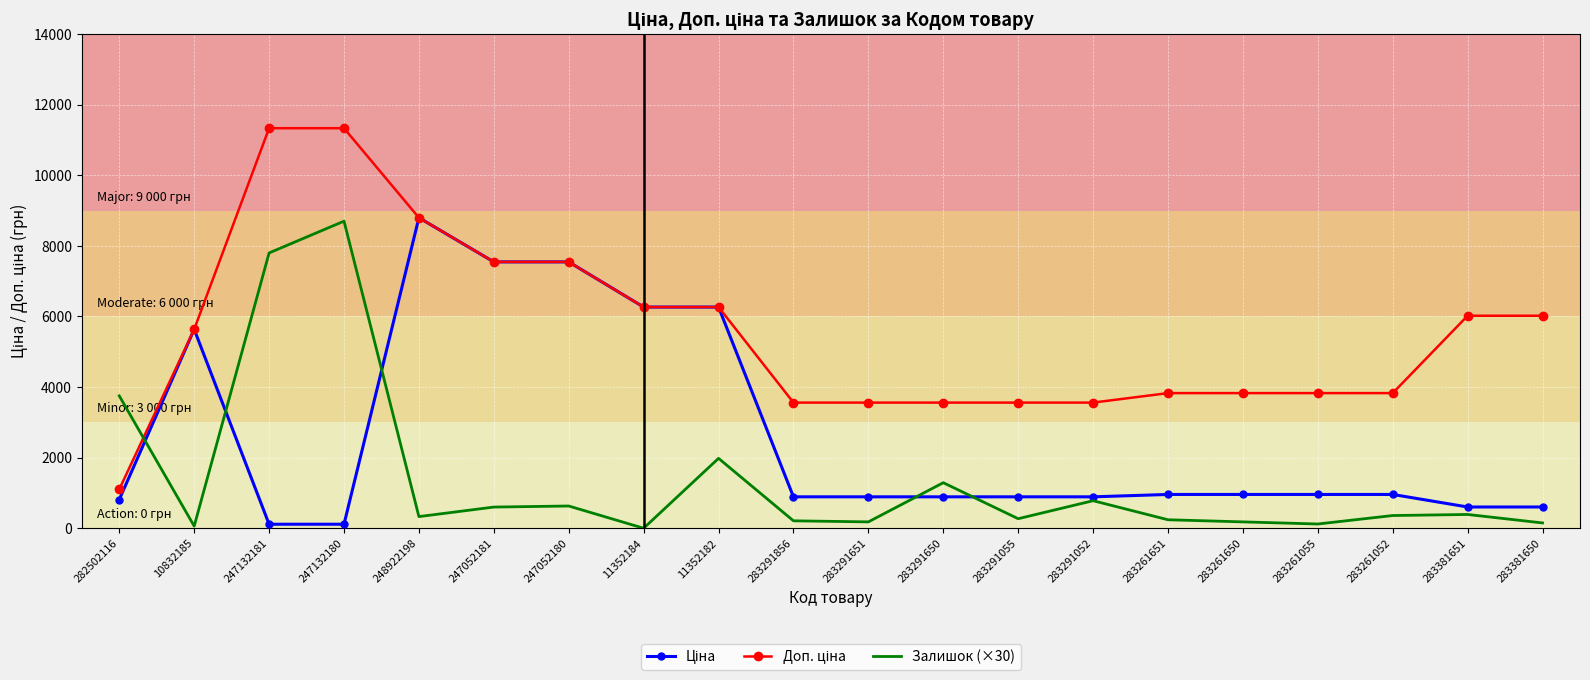

The Залишок (×30) series shows 270.0 at 283291055. True or false?

True